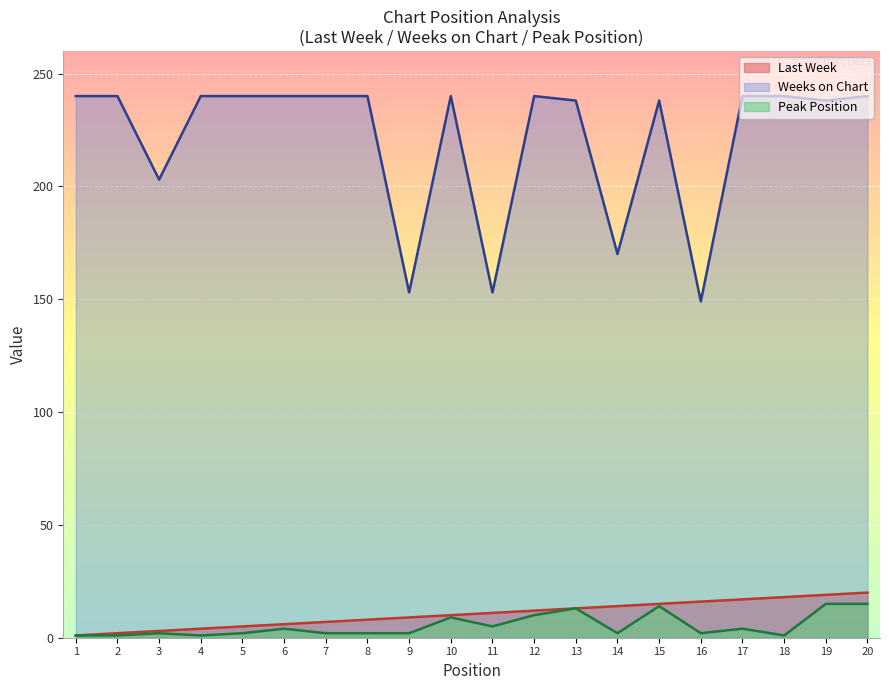

What is the spread (max minus min) of values at 11?

148